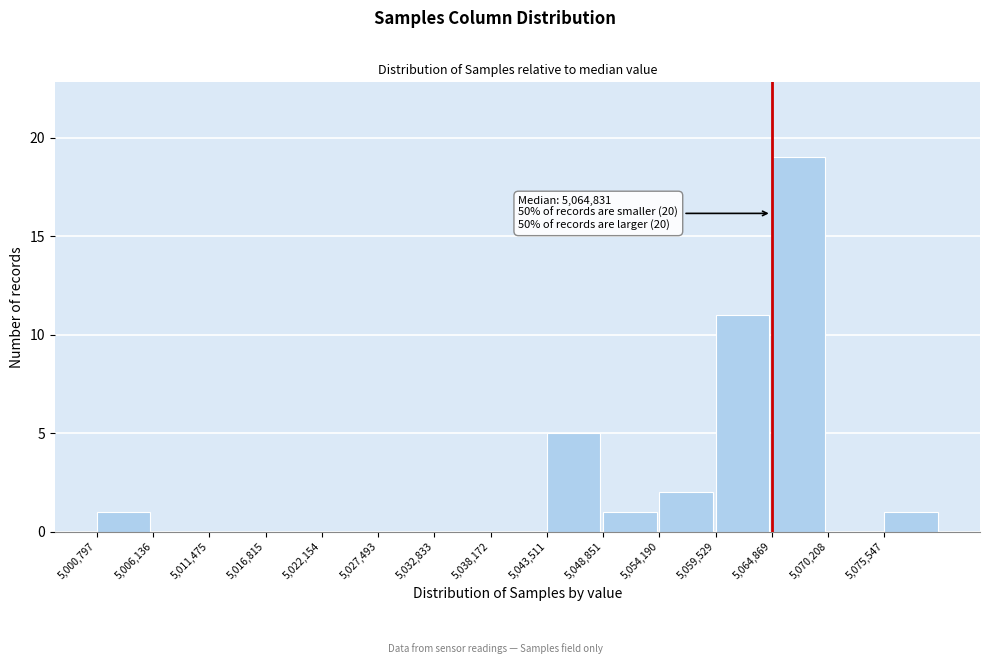

Over which range of the x-axis is the bar tallest?

5065000 to 5070000